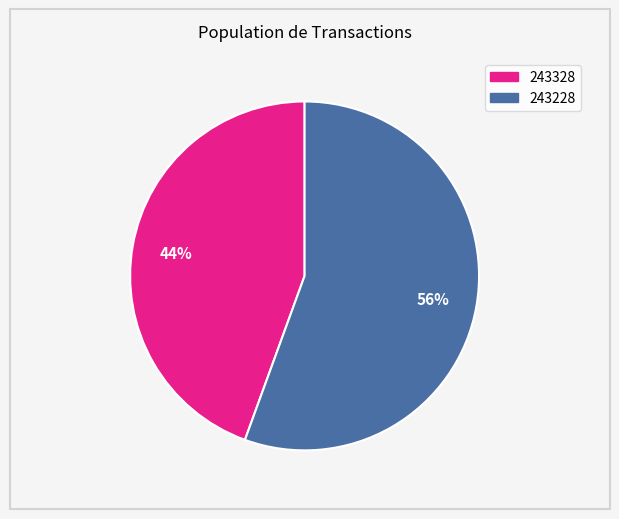

What is the largest slice in the pie chart?

243228